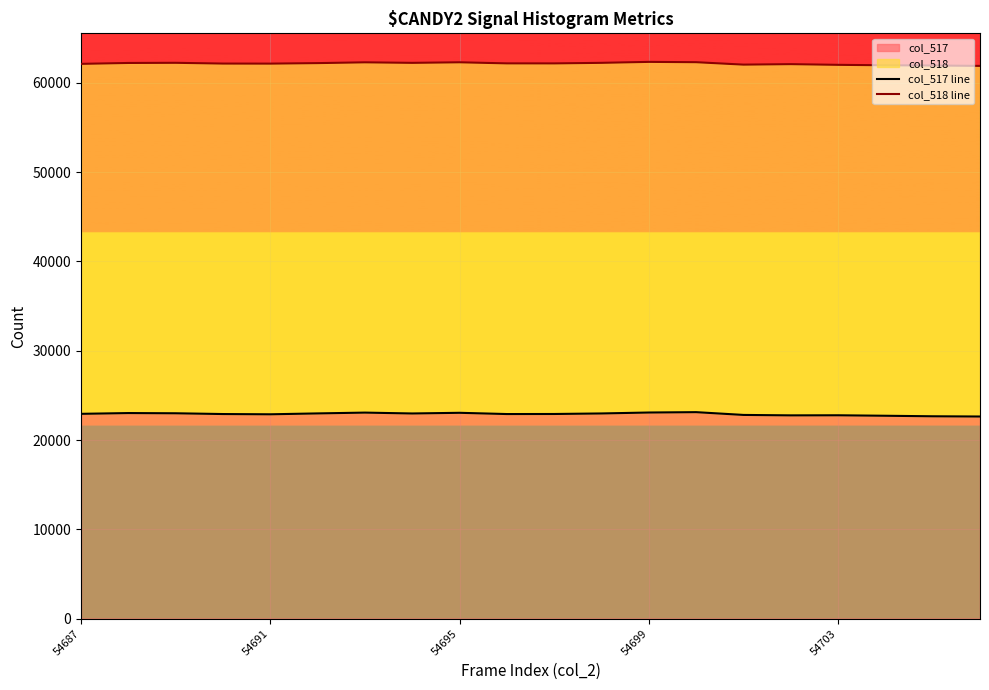

How many values in the col_517 line series exceed 22931?

9